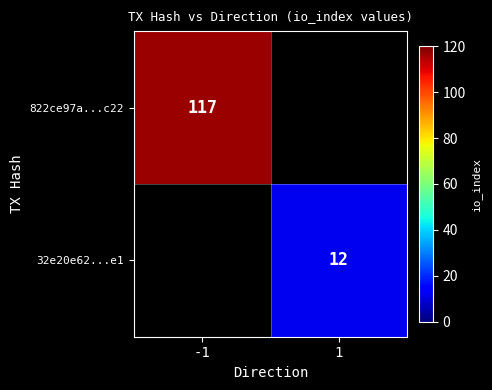

Which category has the highest value across all series?

-1